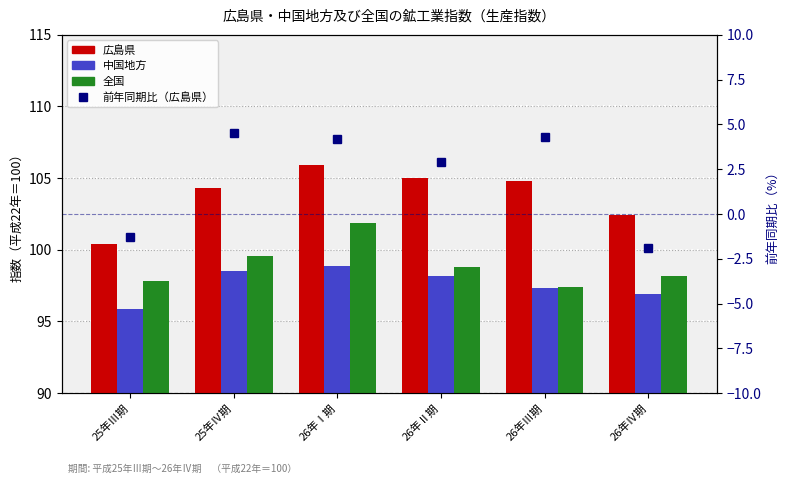

Reading left to right, what are all the values shown in this chart?

広島県: 25年Ⅲ期=100.4	25年Ⅳ期=104.3	26年Ⅰ期=105.9	26年Ⅱ期=105.0	26年Ⅲ期=104.8	26年Ⅳ期=102.4
中国地方: 25年Ⅲ期=95.9	25年Ⅳ期=98.5	26年Ⅰ期=98.9	26年Ⅱ期=98.2	26年Ⅲ期=97.3	26年Ⅳ期=96.9
全国: 25年Ⅲ期=97.8	25年Ⅳ期=99.6	26年Ⅰ期=101.9	26年Ⅱ期=98.8	26年Ⅲ期=97.4	26年Ⅳ期=98.2
前年同期比（広島県）: 25年Ⅲ期=-1.3	25年Ⅳ期=4.5	26年Ⅰ期=4.2	26年Ⅱ期=2.9	26年Ⅲ期=4.3	26年Ⅳ期=-1.9